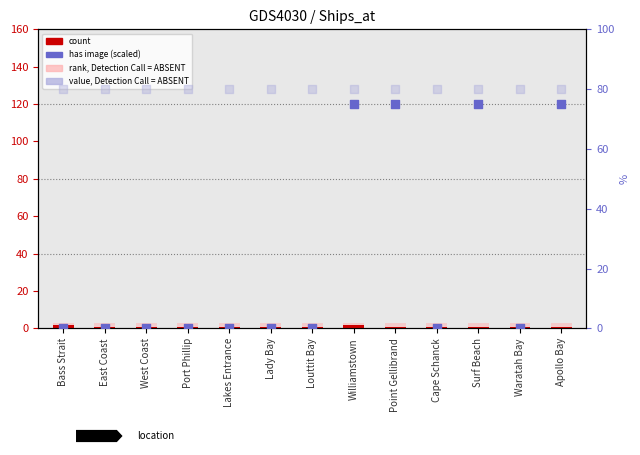

Which series has the largest total across all categories?

value, Detection Call = ABSENT